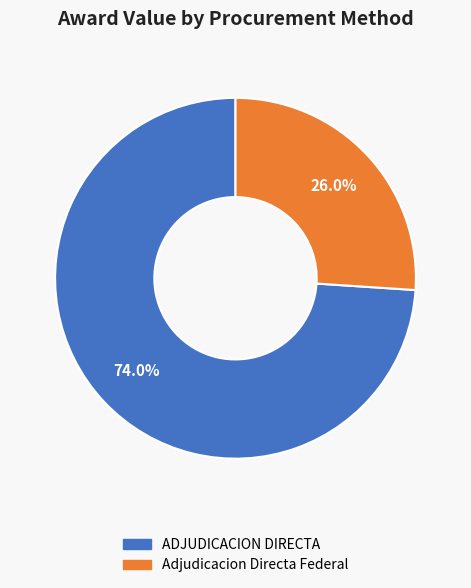

True or false: Adjudicacion Directa Federal accounts for 34% of the total.

False